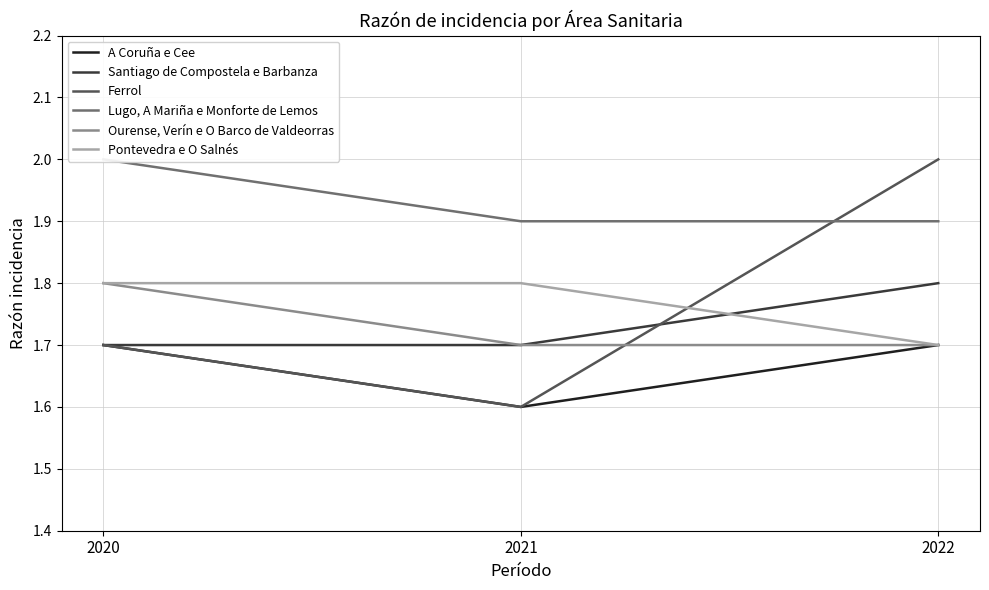

At 2020, list the series in order from smallest to largest.

A Coruña e Cee, Santiago de Compostela e Barbanza, Ferrol, Ourense, Verín e O Barco de Valdeorras, Pontevedra e O Salnés, Lugo, A Mariña e Monforte de Lemos